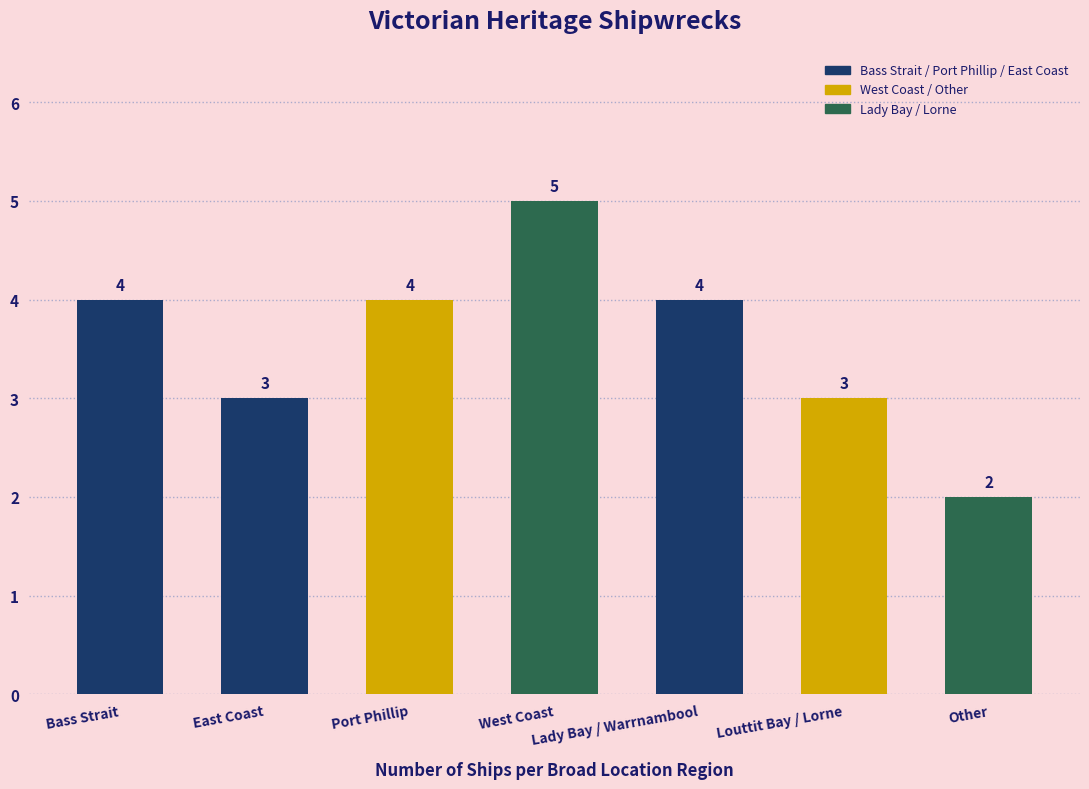

How many data points does each series have?

7